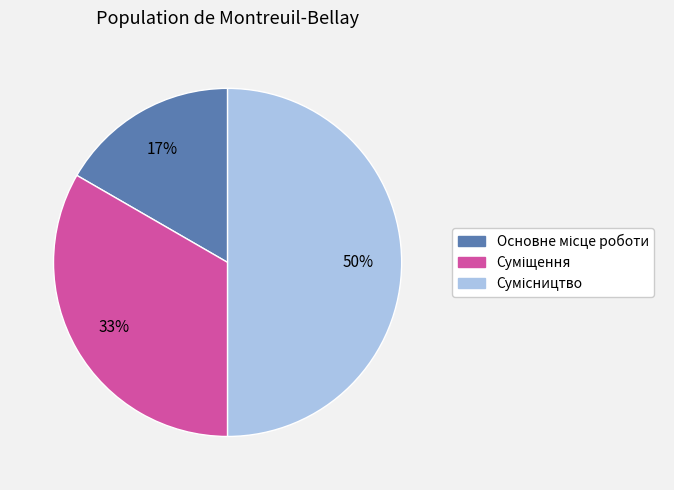

How many segments does this pie chart have?

3